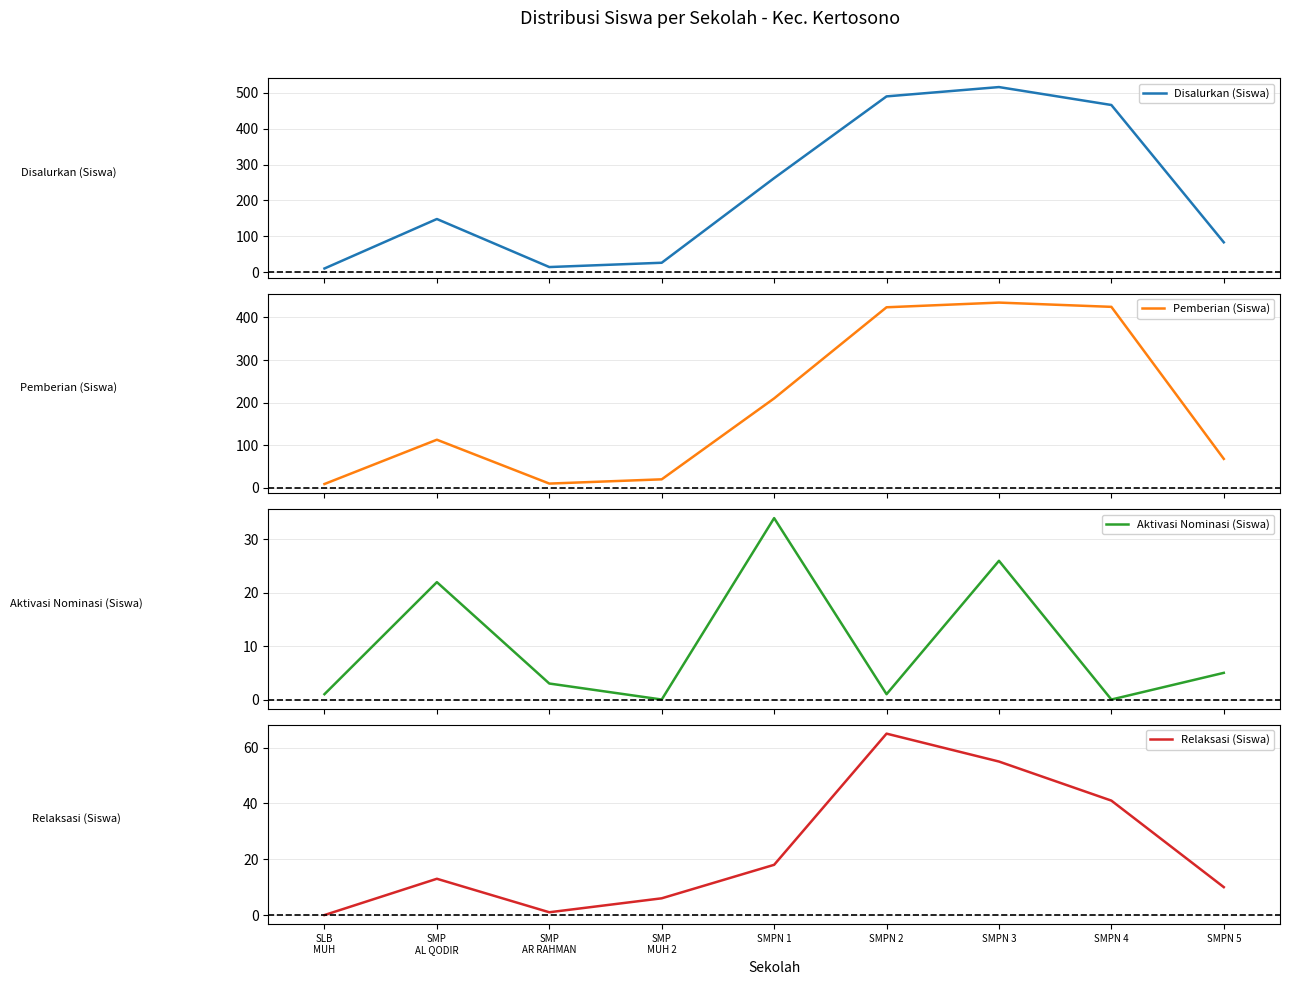

Reading right to left, what are all the values shown in this chart?

Disalurkan (Siswa): SMPN 5=83	SMPN 4=466	SMPN 3=516	SMPN 2=490	SMPN 1=262	SMP
MUH 2=26	SMP
AR RAHMAN=14	SMP
AL QODIR=148	SLB
MUH=10
Pemberian (Siswa): SMPN 5=68	SMPN 4=425	SMPN 3=435	SMPN 2=424	SMPN 1=210	SMP
MUH 2=20	SMP
AR RAHMAN=10	SMP
AL QODIR=113	SLB
MUH=9
Aktivasi Nominasi (Siswa): SMPN 5=5	SMPN 4=0	SMPN 3=26	SMPN 2=1	SMPN 1=34	SMP
MUH 2=0	SMP
AR RAHMAN=3	SMP
AL QODIR=22	SLB
MUH=1
Relaksasi (Siswa): SMPN 5=10	SMPN 4=41	SMPN 3=55	SMPN 2=65	SMPN 1=18	SMP
MUH 2=6	SMP
AR RAHMAN=1	SMP
AL QODIR=13	SLB
MUH=0